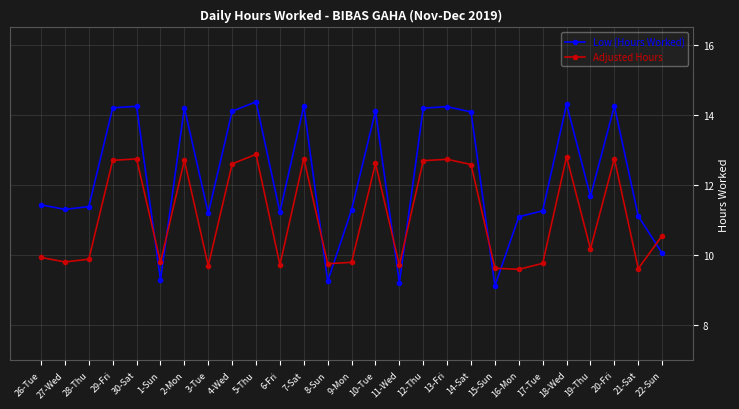

How many interior local valleys does the Low (Hours Worked) series have?

8